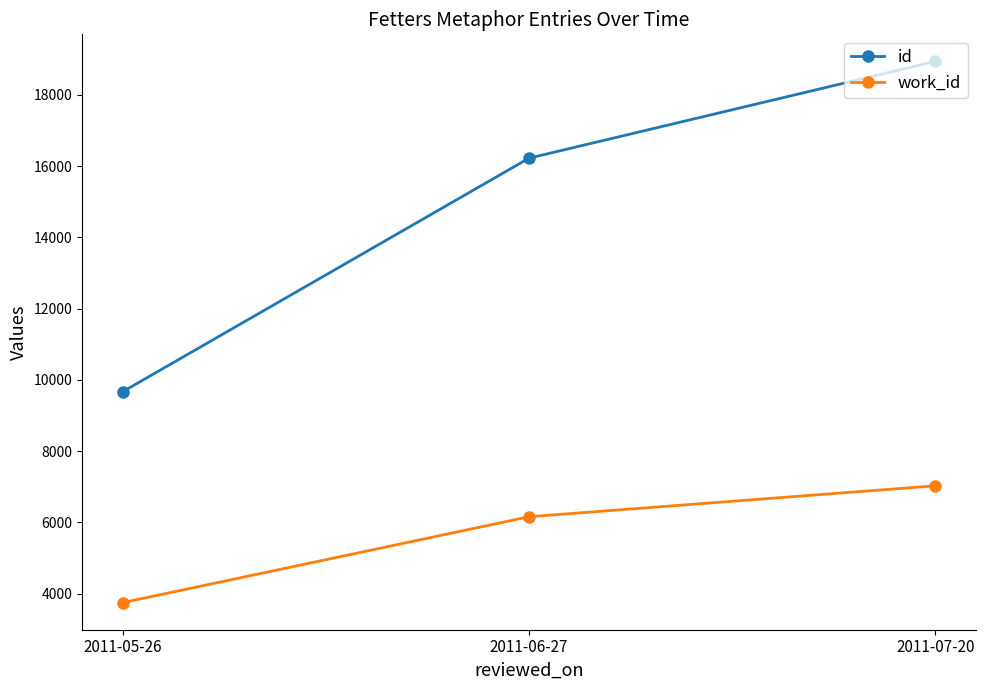

What is the value of the id point at the 2nd from the left?

16222